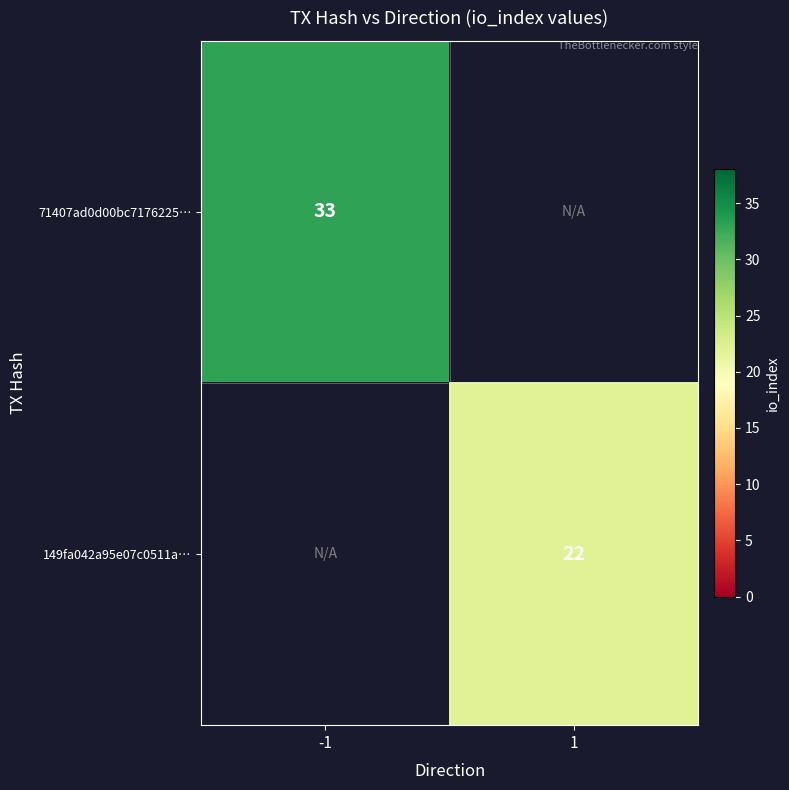

Between 1 and -1, which is larger?

-1